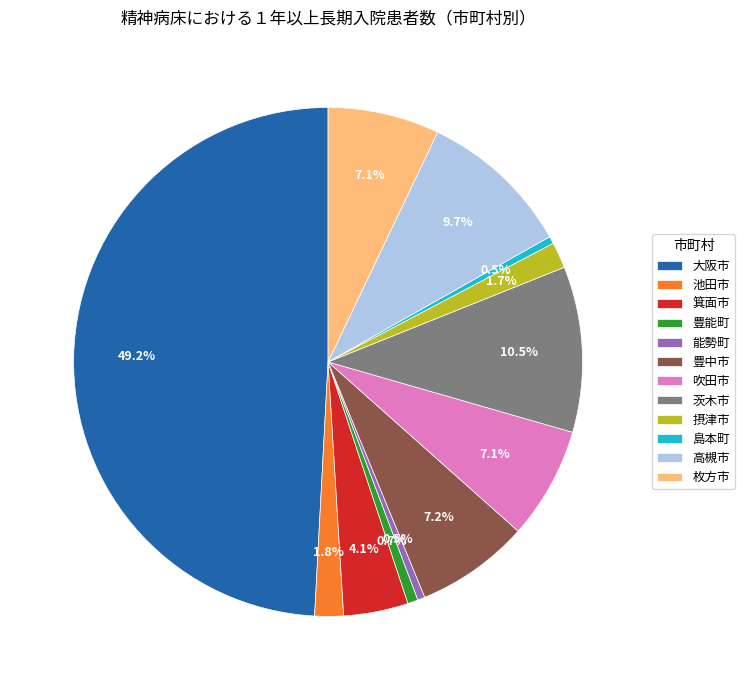

How many slices are in this pie chart?

12